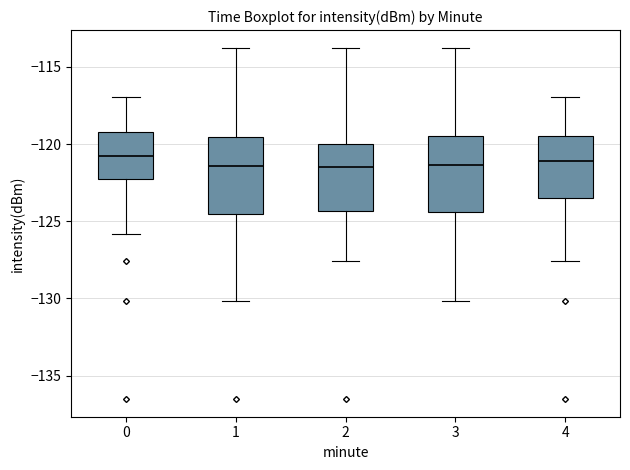

Reading left to right, read every box against the y-axis: the position of its median line, the range the box covers, and the ends of its whiskers. The values are not printed on the chart, so give them approximately, as read against the axis.

0: median -121.0, box -122.5 to -119.0, whiskers -126.0 to -117.0
1: median -121.5, box -124.5 to -119.5, whiskers -130.0 to -113.5
2: median -121.5, box -124.5 to -120.0, whiskers -127.5 to -113.5
3: median -121.5, box -124.5 to -119.5, whiskers -130.0 to -113.5
4: median -121.0, box -123.5 to -119.5, whiskers -127.5 to -117.0